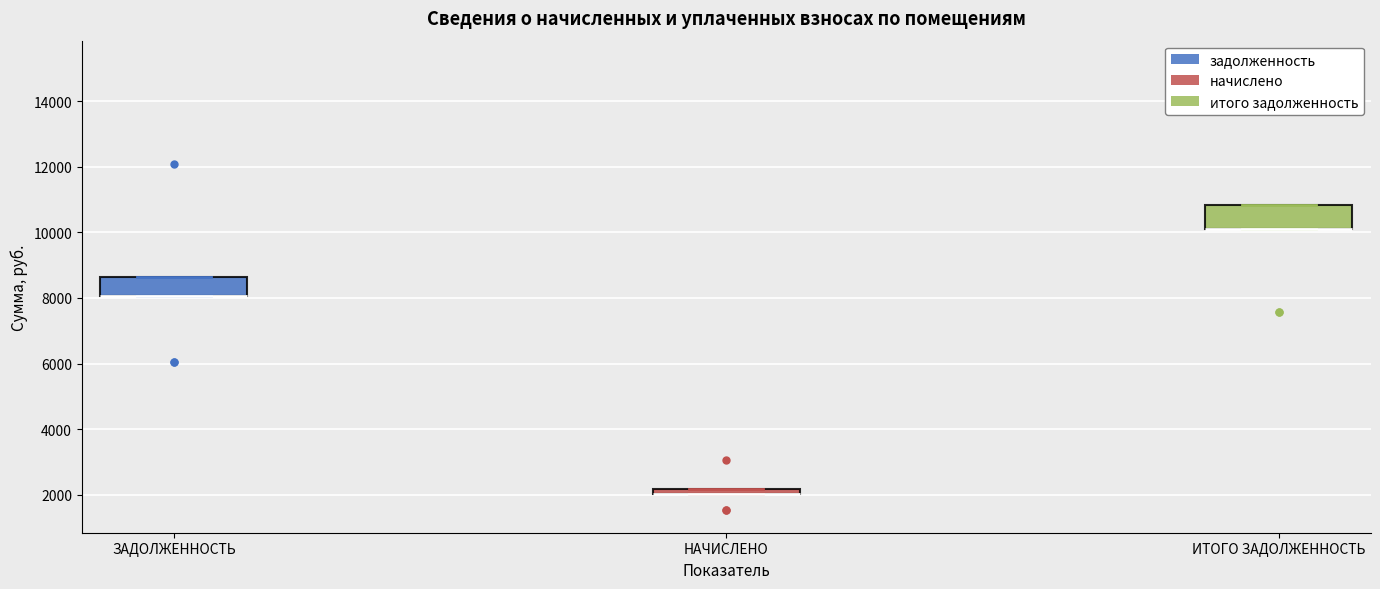

Where is the upper edge of the box for ЗАДОЛЖЕННОСТЬ on the y-axis? The values are not printed on the chart, so give them approximately, as read against the axis.

8600